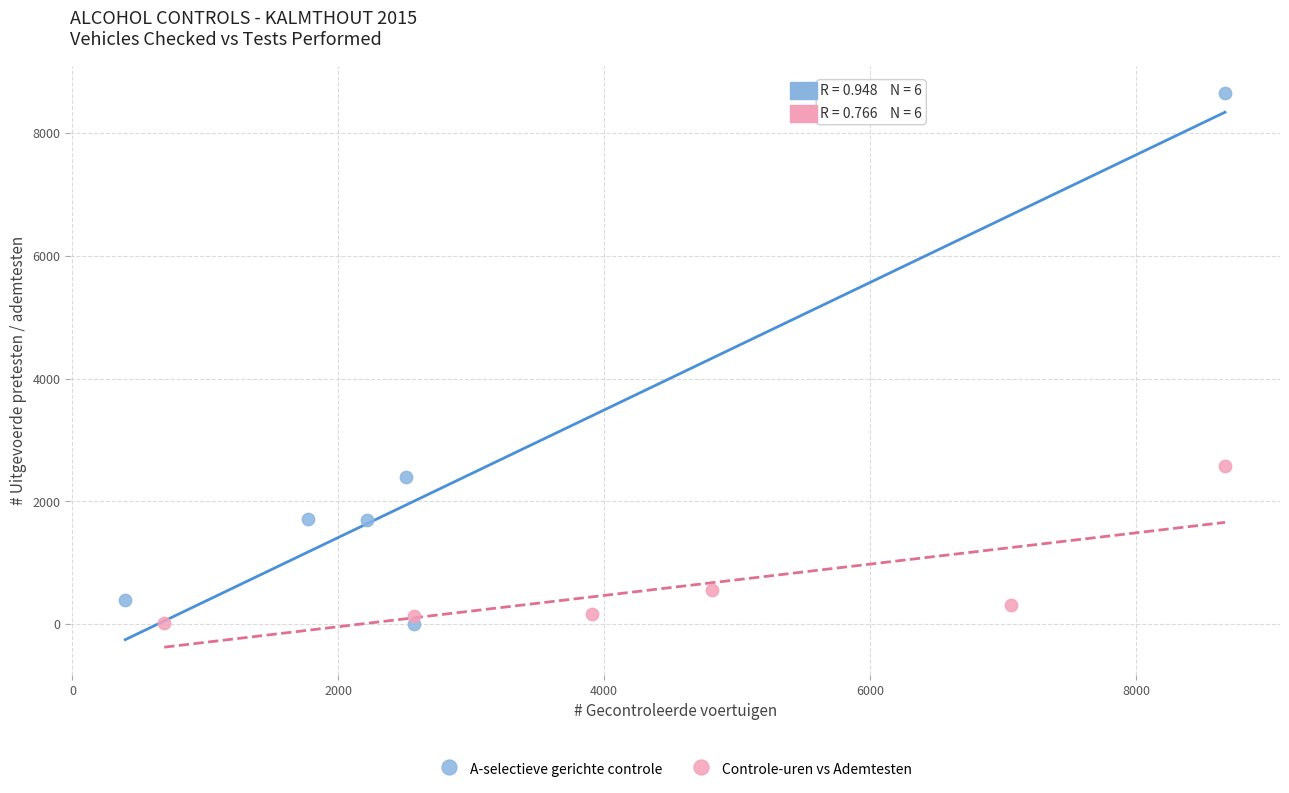

Which series has the largest Y range (max minus min)?

A-selectieve gerichte controle